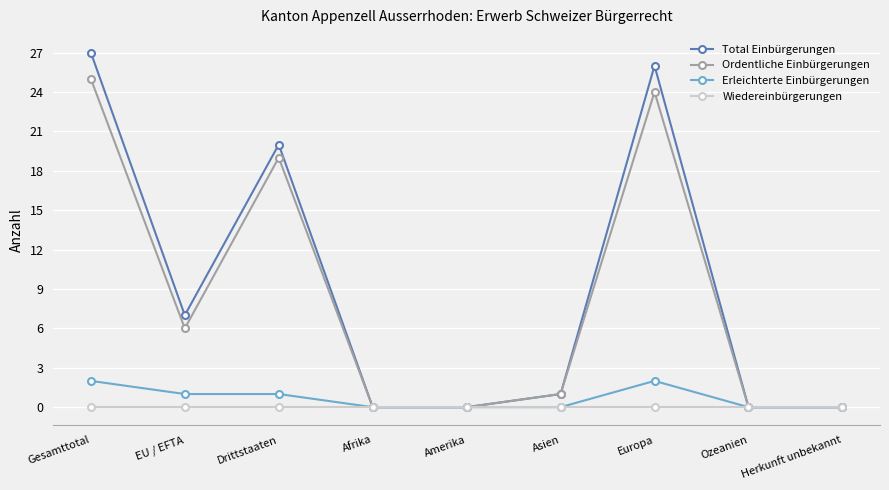

At Europa, list the series in order from smallest to largest.

Wiedereinbürgerungen, Erleichterte Einbürgerungen, Ordentliche Einbürgerungen, Total Einbürgerungen